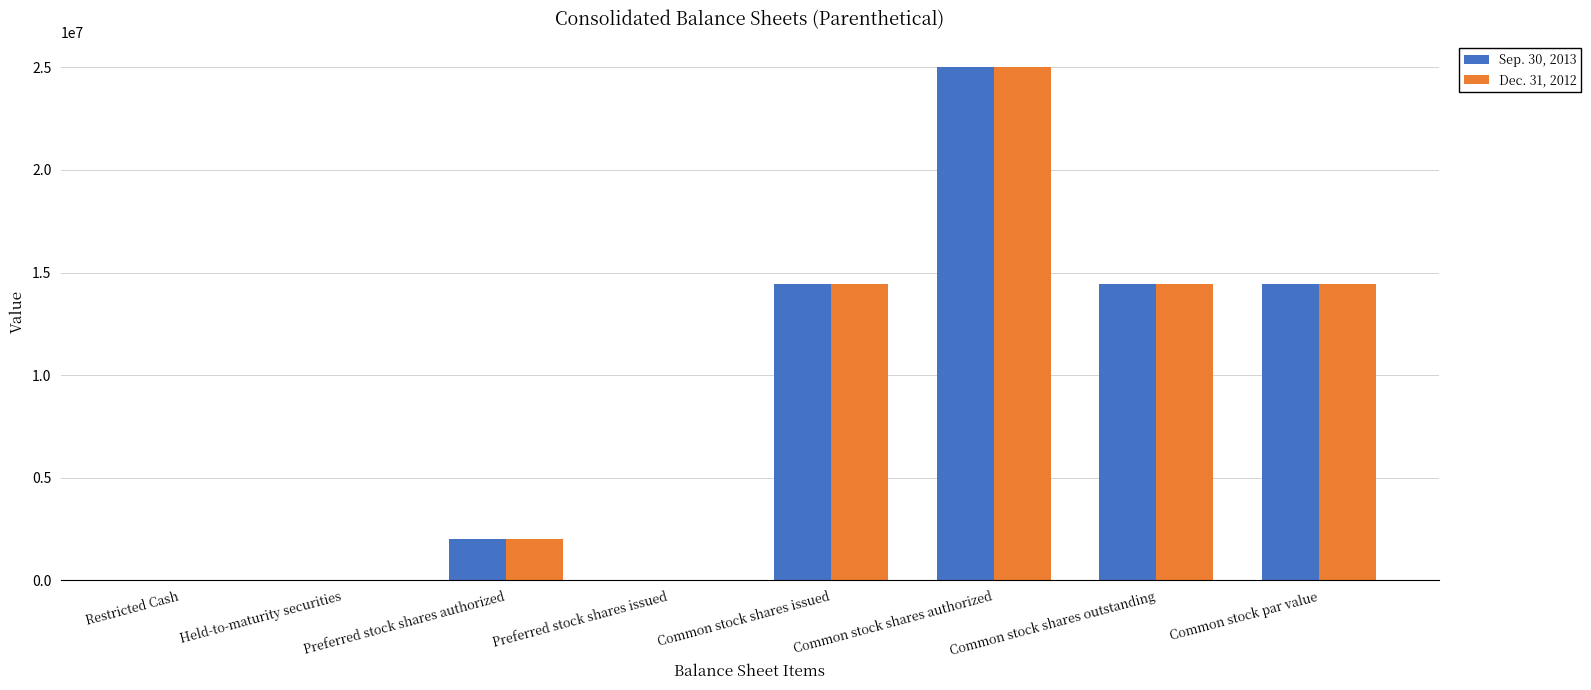

The Dec. 31, 2012 series shows 2924148 at Preferred stock shares authorized. True or false?

False